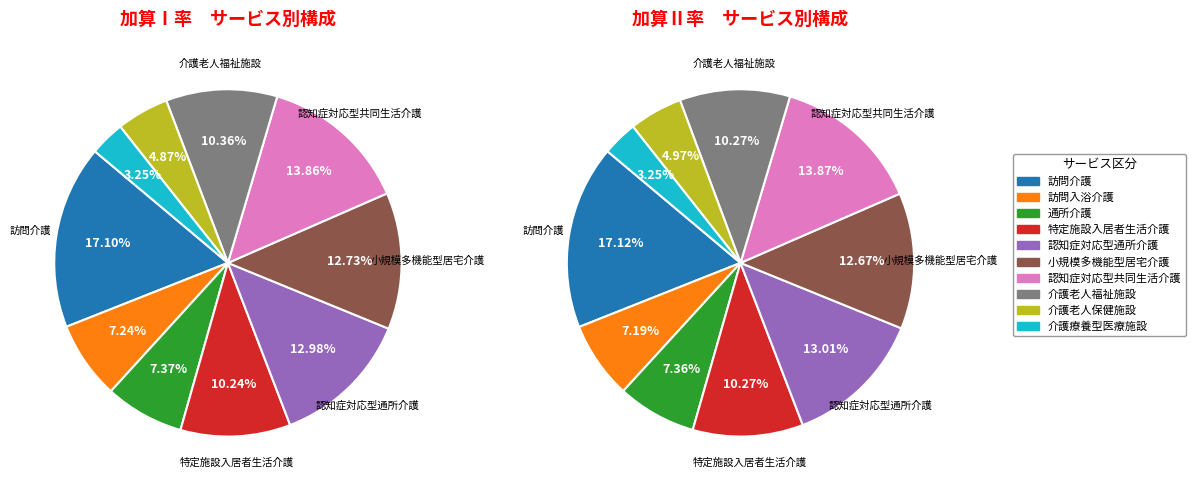

How many segments does this pie chart have?

10